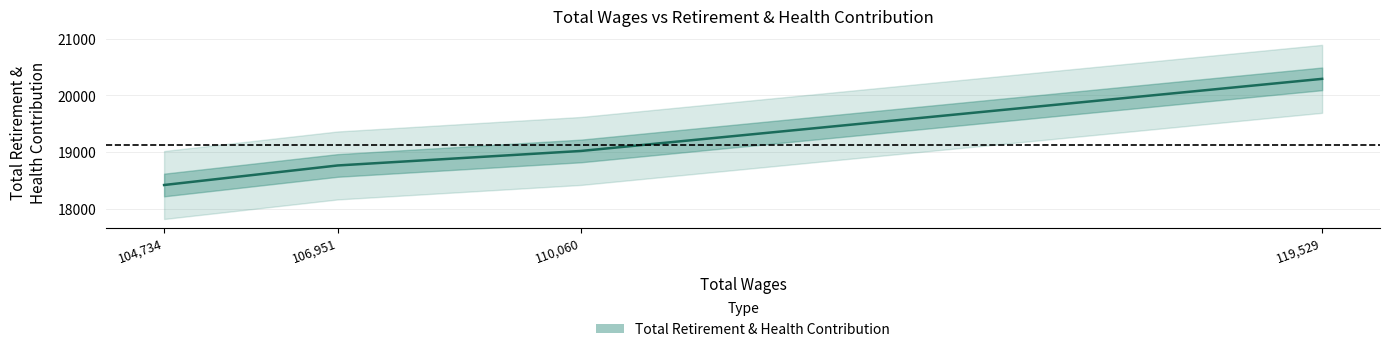

What is the sum of the values at 110060.0 and 119529.0?

39311